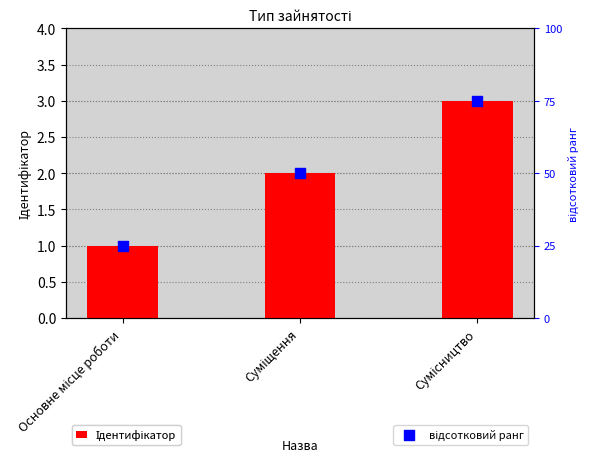

At which category is the sum across all series the highest?

Сумісництво